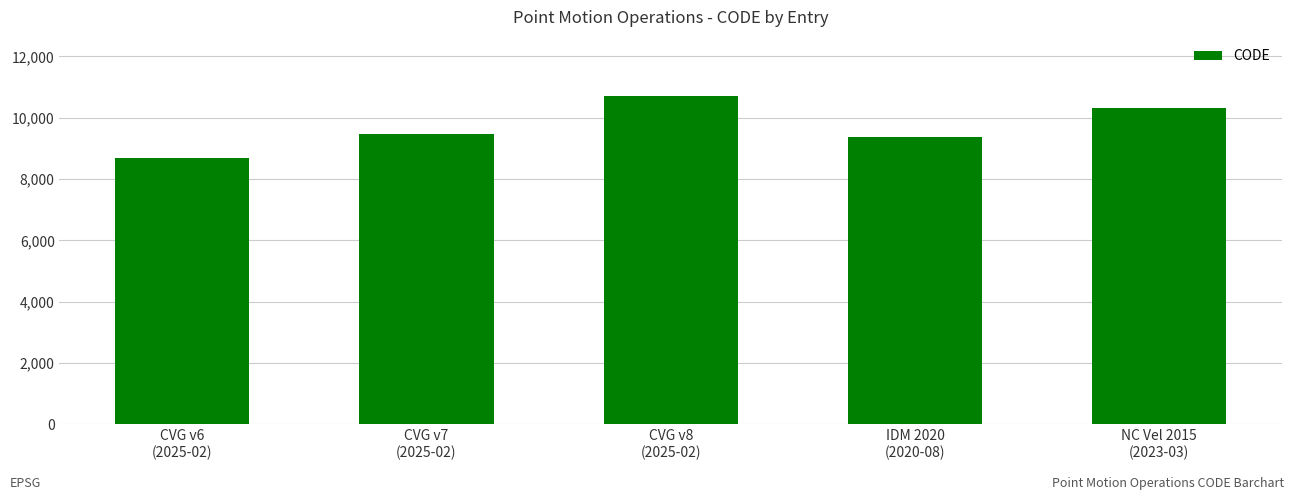

Rank the categories by value from lowest to highest.

CVG v6
(2025-02), IDM 2020
(2020-08), CVG v7
(2025-02), NC Vel 2015
(2023-03), CVG v8
(2025-02)